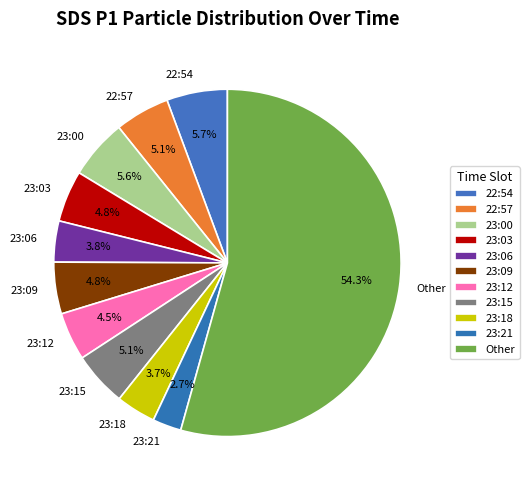

What is the ratio of the value at 23:18 to the value at 23:21?

1.4